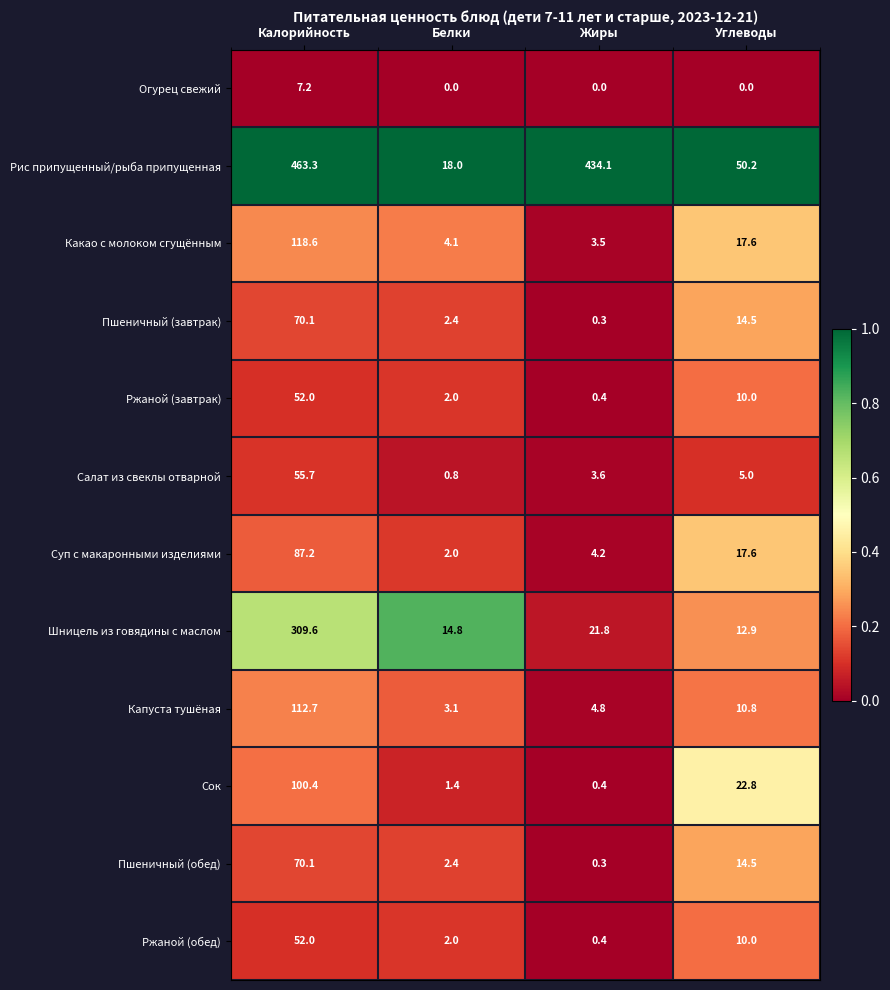

The Сок series shows 173.9 at Калорийность. True or false?

False